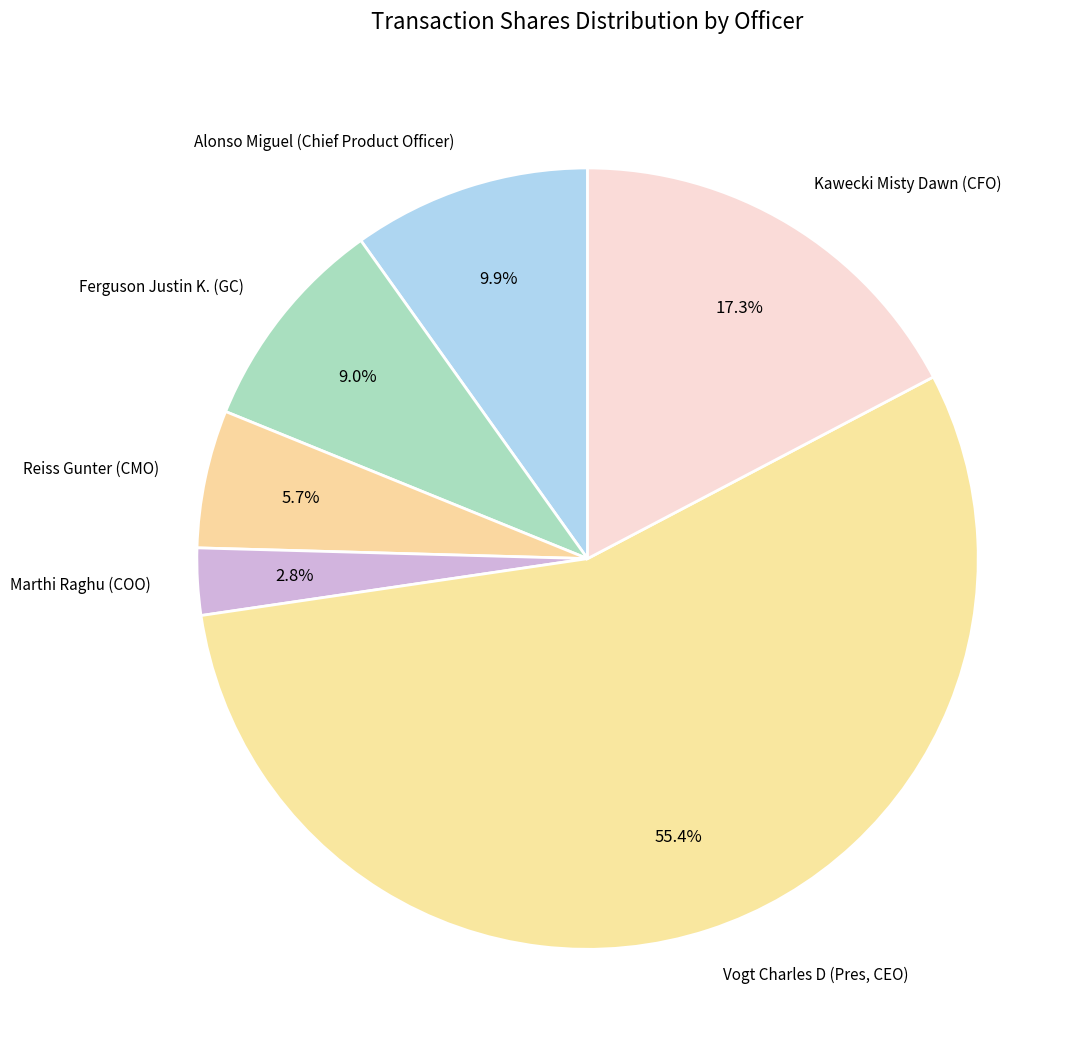

What is the smallest slice in the pie chart?

Marthi Raghu (COO)